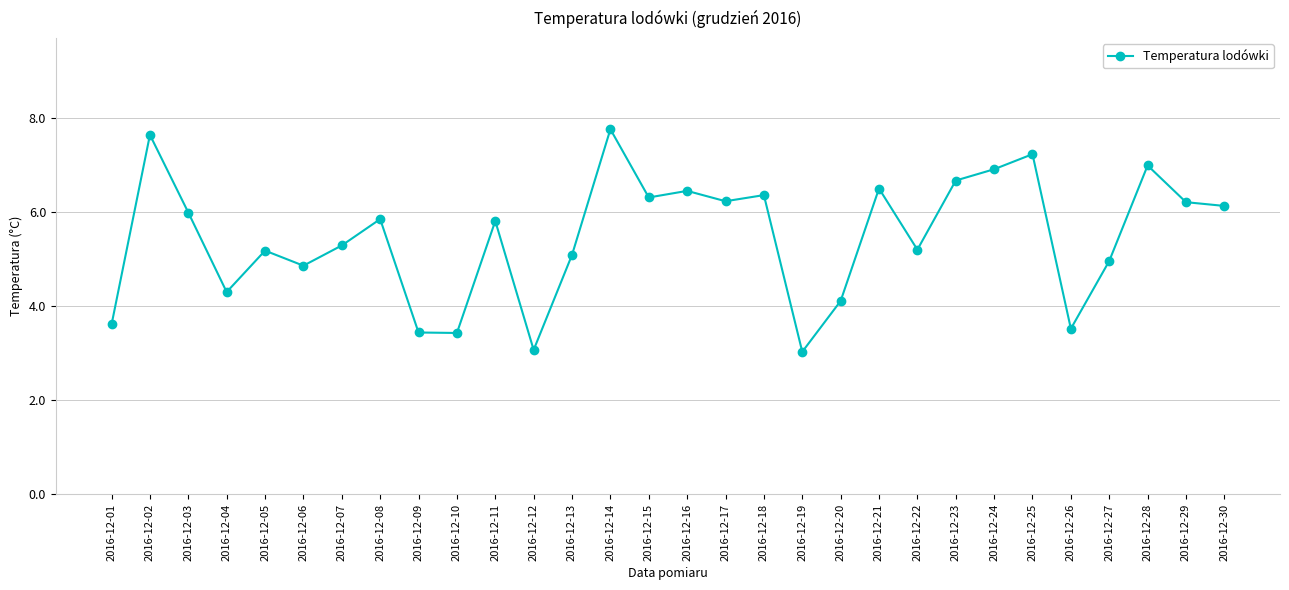

What is the greatest value displayed?

7.8